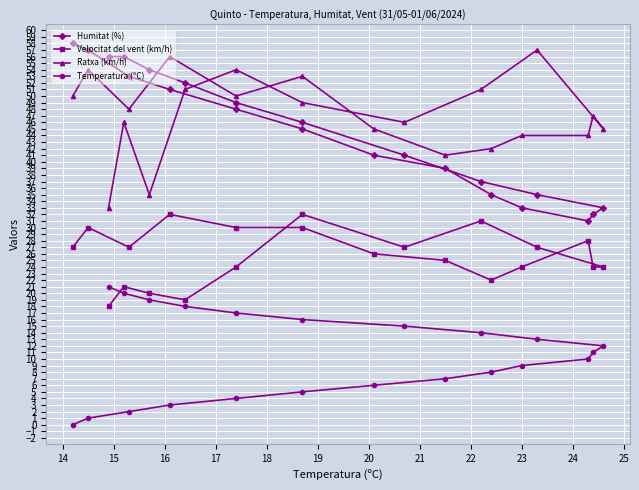

Which series has the largest total across all categories?

Ratxa (km/h)